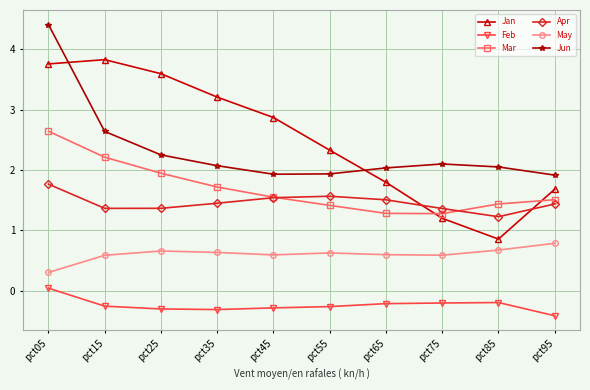

True or false: Mar and Jan intersect in this chart.

True